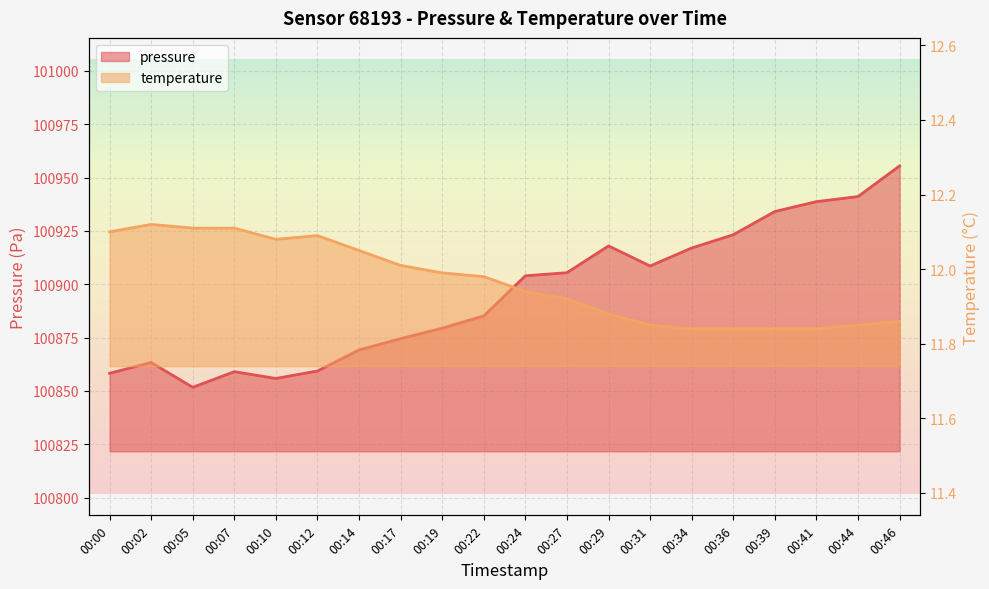

What is the minimum value shown in the chart?

11.8